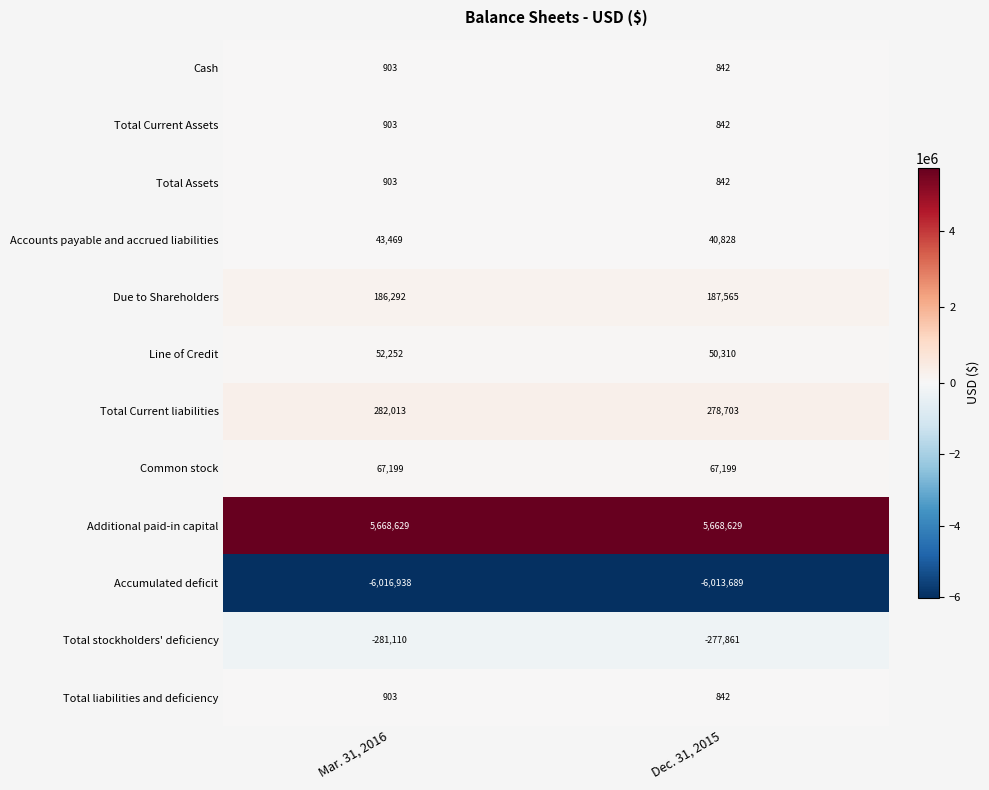

Reading left to right, what are all the values shown in this chart?

Cash: 903	842
Total Current Assets: 903	842
Total Assets: 903	842
Accounts payable and accrued liabilities: 43469	40828
Due to Shareholders: 186292	187565
Line of Credit: 52252	50310
Total Current liabilities: 282013	278703
Common stock: 67199	67199
Additional paid-in capital: 5668629	5668629
Accumulated deficit: -6016938	-6013689
Total stockholders' deficiency: -281110	-277861
Total liabilities and deficiency: 903	842